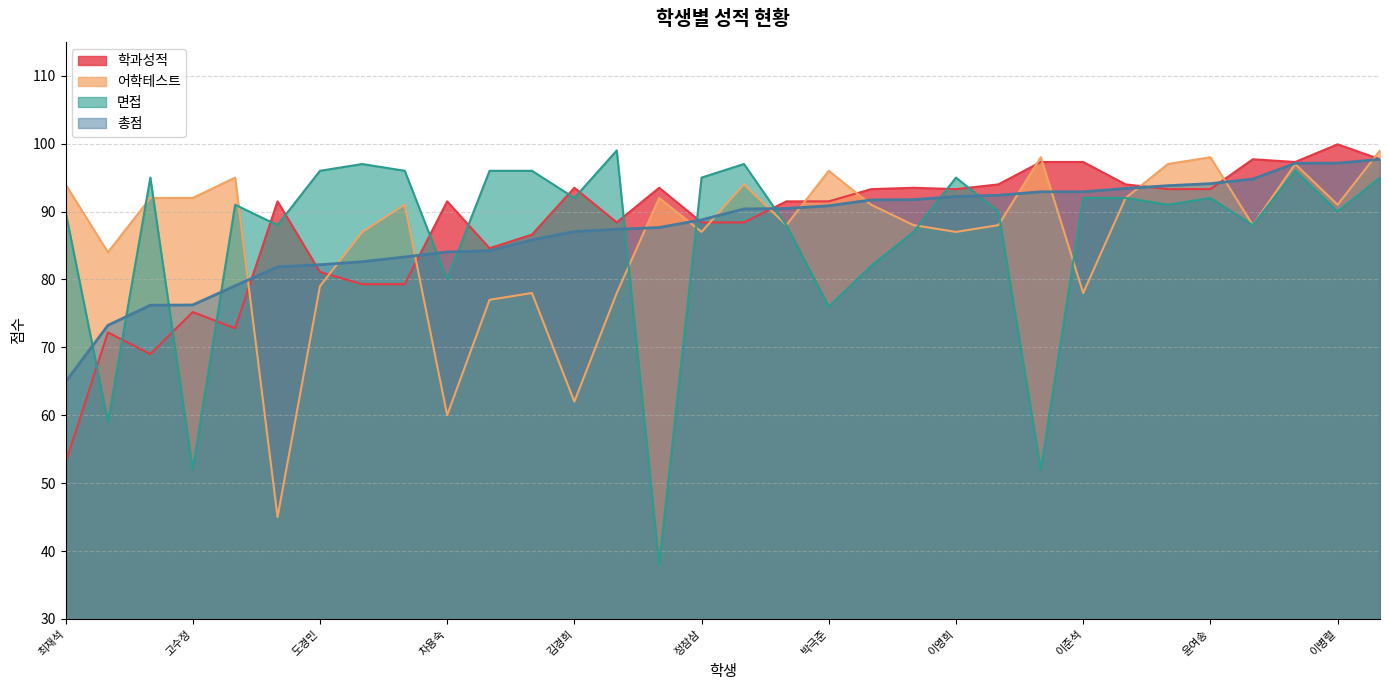

What is the minimum value for 어학테스트?

45.0